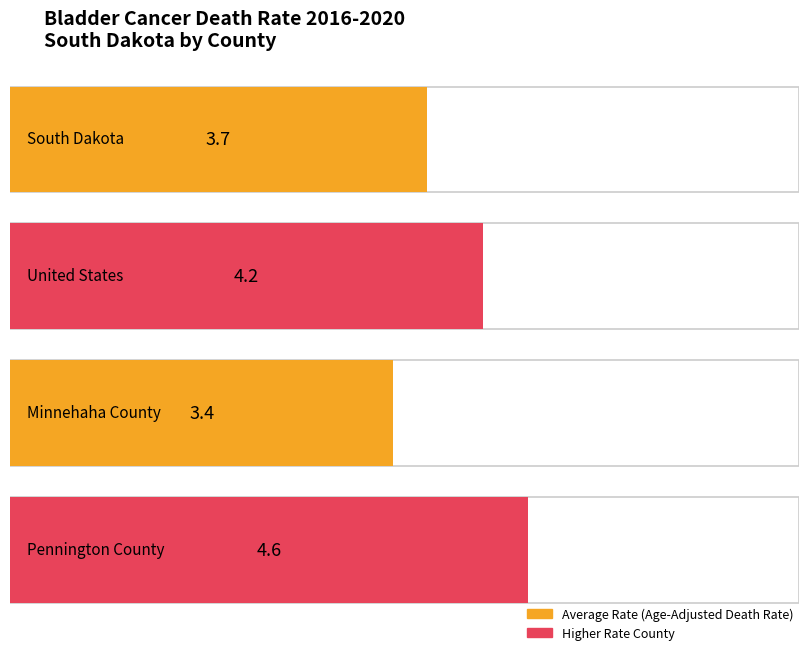

Read the Age-Adjusted Death Rate value at Minnehaha County.

3.4